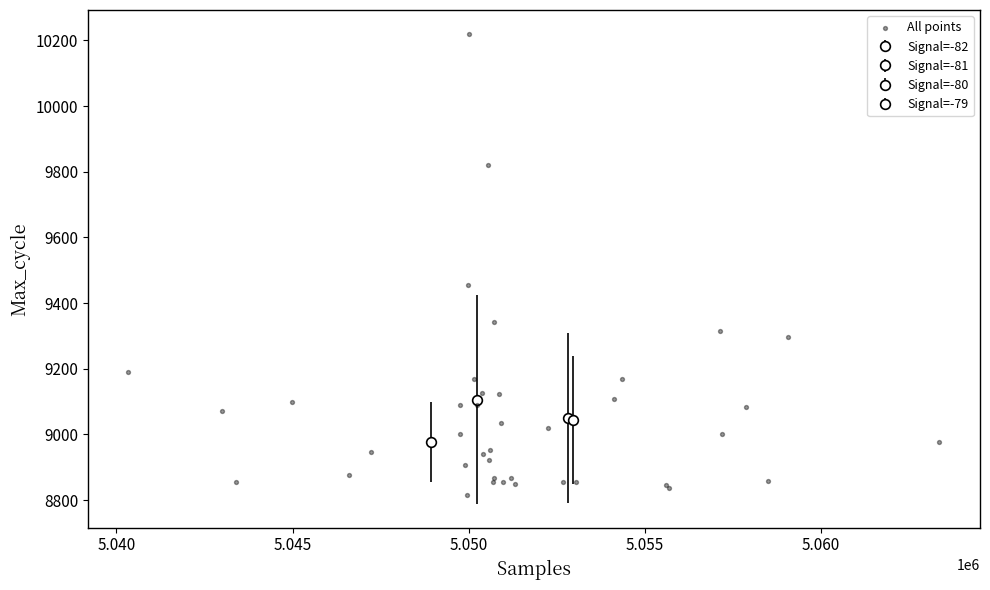

What Y value in the scatter plot is closest to 9518?

9456